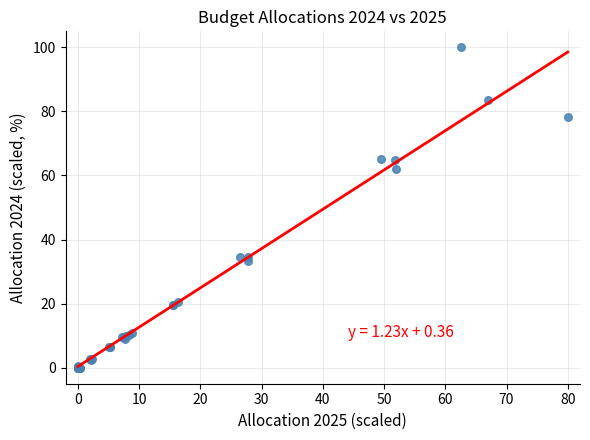

What Y value in the scatter plot is closest to 50?

61.9